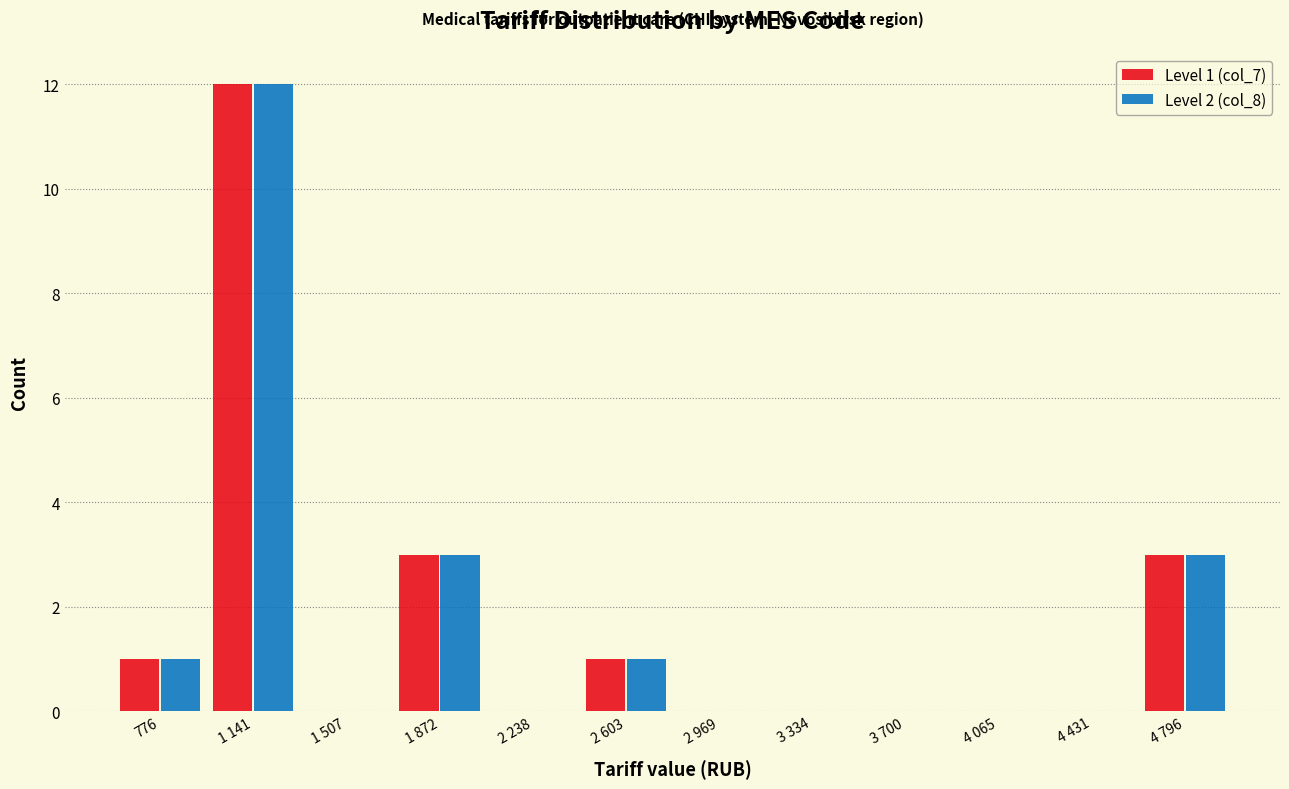

Reading left to right, what are all the values shown in this chart?

Level 1 (col_7): 776=1	1 141=12	1 507=0	1 872=3	2 238=0	2 603=1	2 969=0	3 334=0	3 700=0	4 065=0	4 431=0	4 796=3
Level 2 (col_8): 776=1	1 141=12	1 507=0	1 872=3	2 238=0	2 603=1	2 969=0	3 334=0	3 700=0	4 065=0	4 431=0	4 796=3